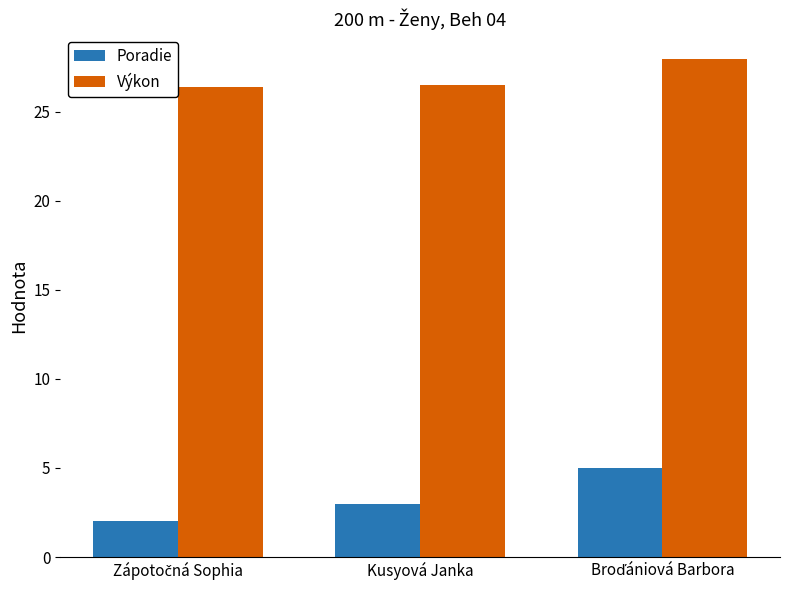

What is the difference between the second highest and minimum values in the Poradie series?

1.0